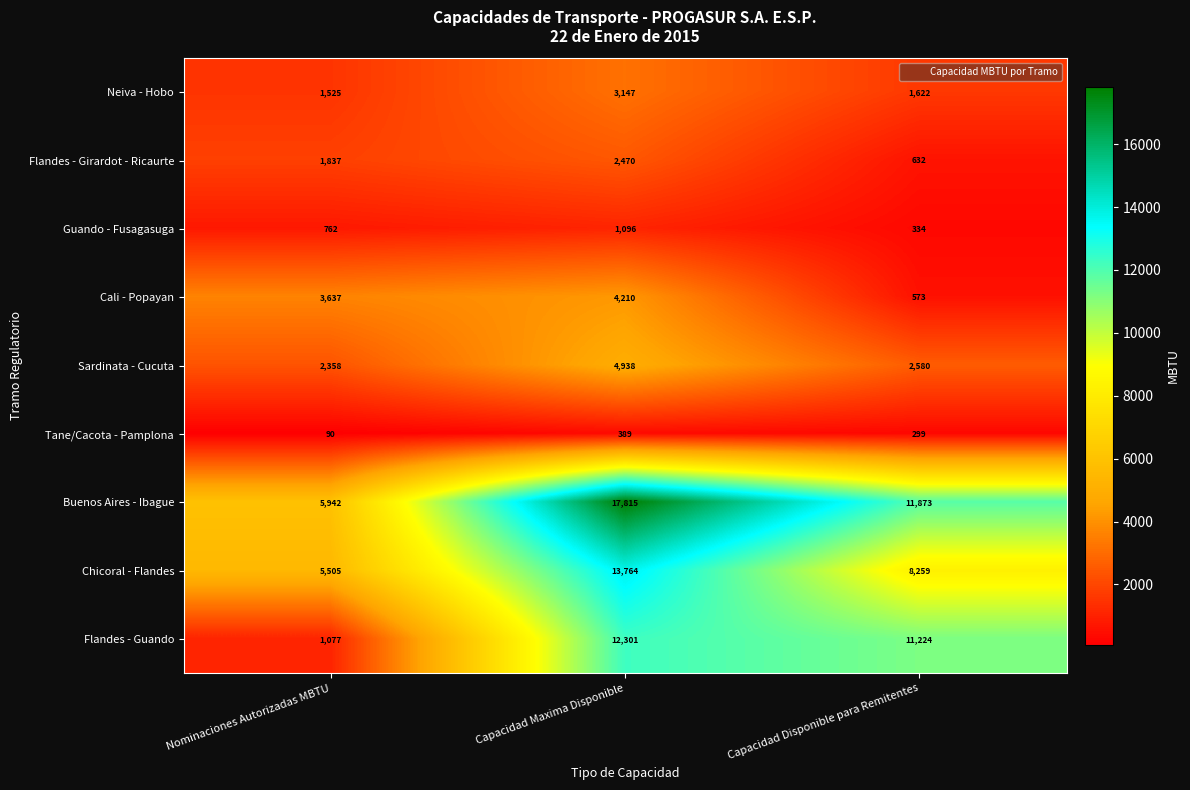

Is it true that Sardinata - Cucuta equals 1179 at Nominaciones Autorizadas MBTU?

False